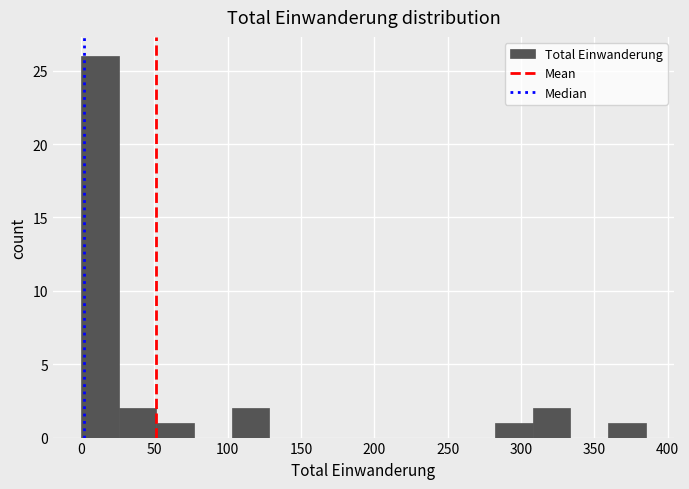

Reading left to right, transcribe this chart: for each bar, give the range it covers on the x-axis and its height. Neither the bar edges nor the heights are printed on the chart, so give them approximately, as read against the axes.

0 to 25: 26
25 to 50: 2
50 to 75: 1
75 to 105: 0
105 to 130: 2
130 to 155: 0
155 to 180: 0
180 to 205: 0
205 to 230: 0
230 to 255: 0
255 to 280: 0
280 to 310: 1
310 to 335: 2
335 to 360: 0
360 to 385: 1